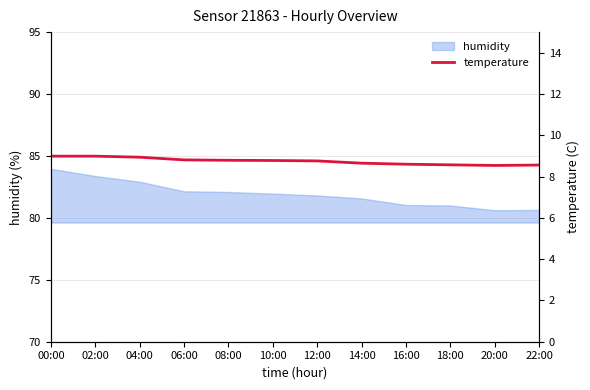

What is the label of the 3rd point from the left?

04:00